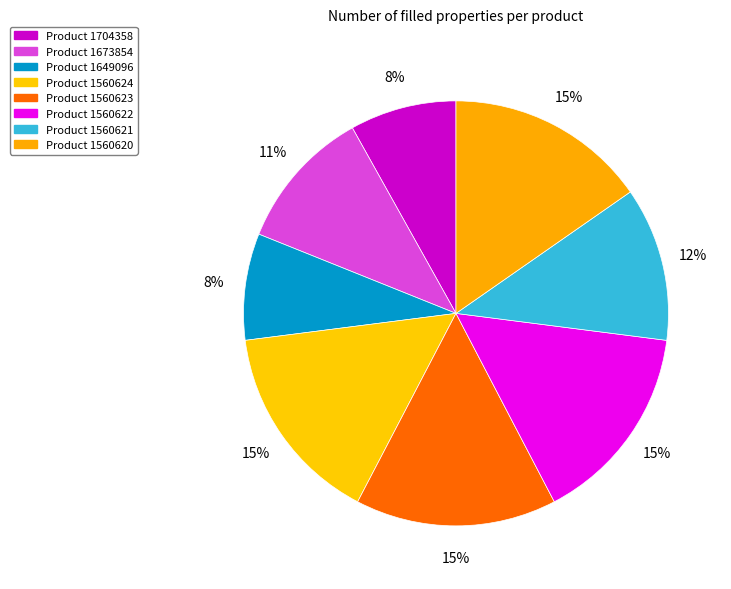

Count the number of slices in the pie.

8